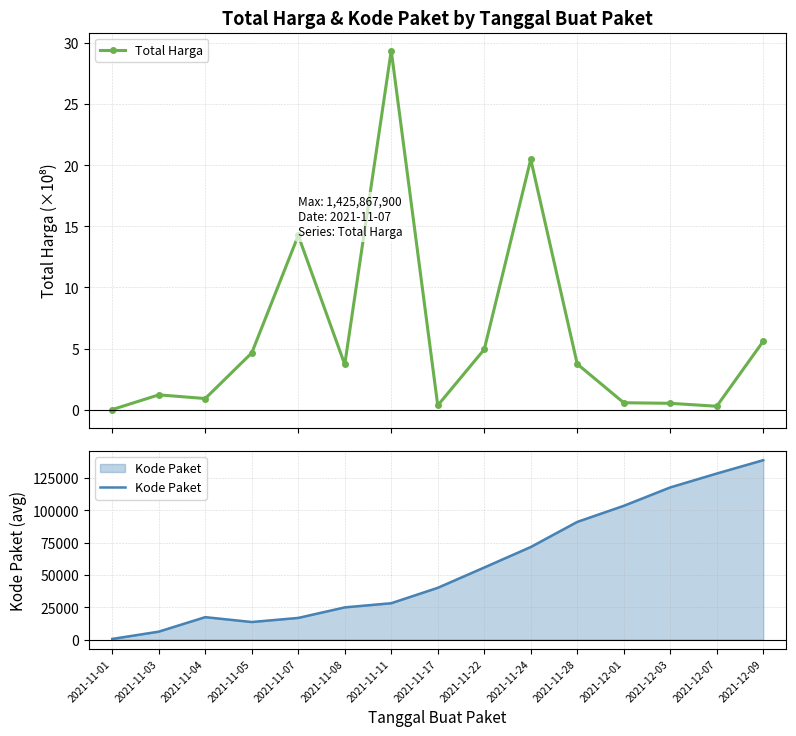

Rank the series at 2021-12-07 from highest to lowest value.

Kode Paket, Total Harga